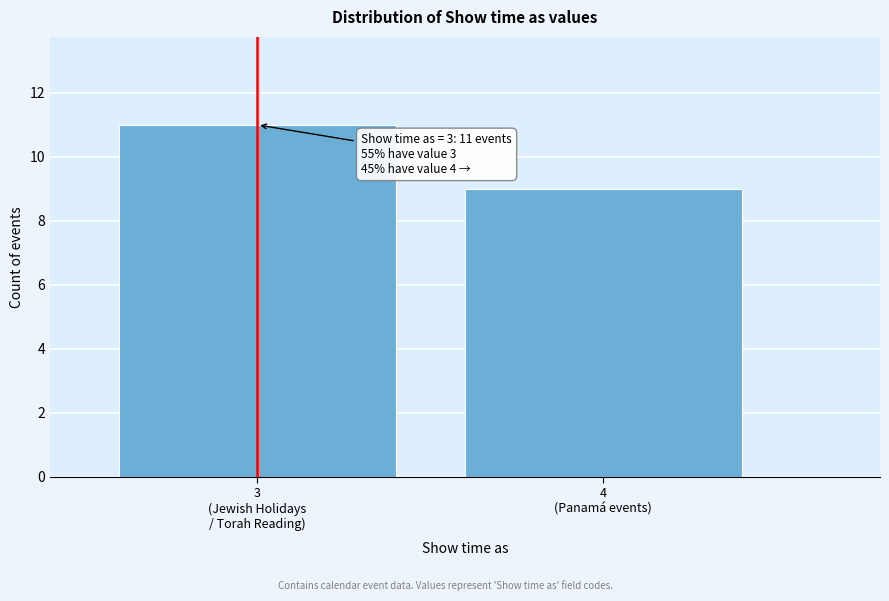

Reading right to left, what are all the values shown in this chart?

9	11